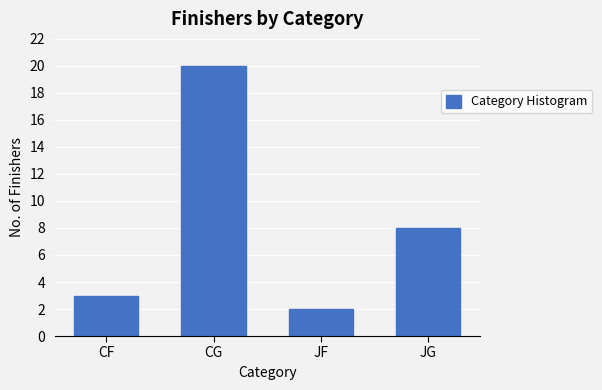

Reading left to right, transcribe all the data shown in this chart.

CF=3	CG=20	JF=2	JG=8